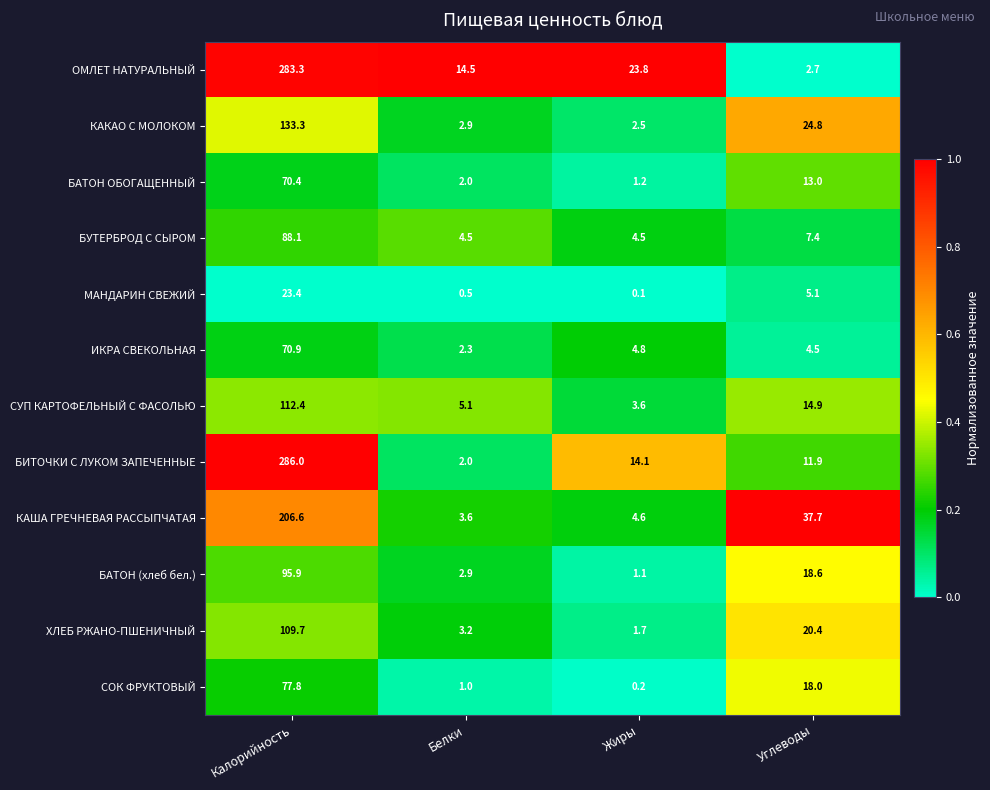

At how many categories does at least one series exceed 0?

4